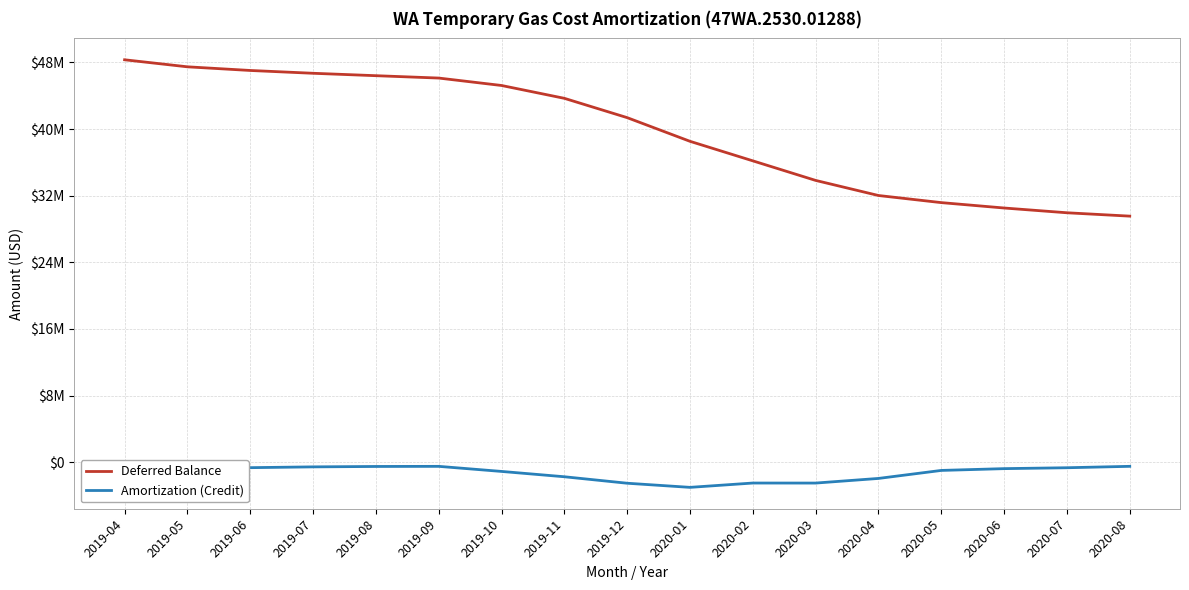

Count the number of data series in this chart.

2